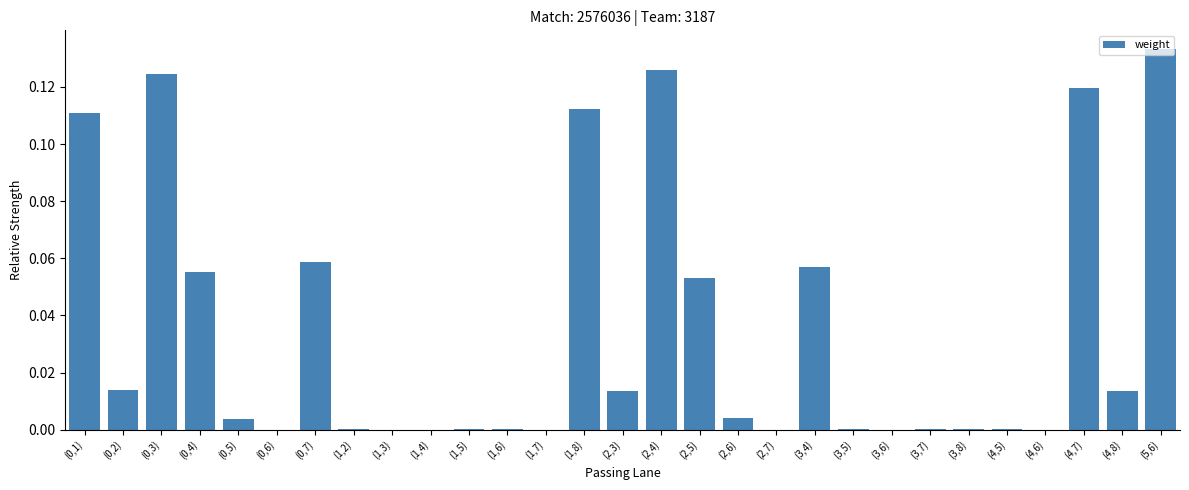

Are the bars horizontal?

No